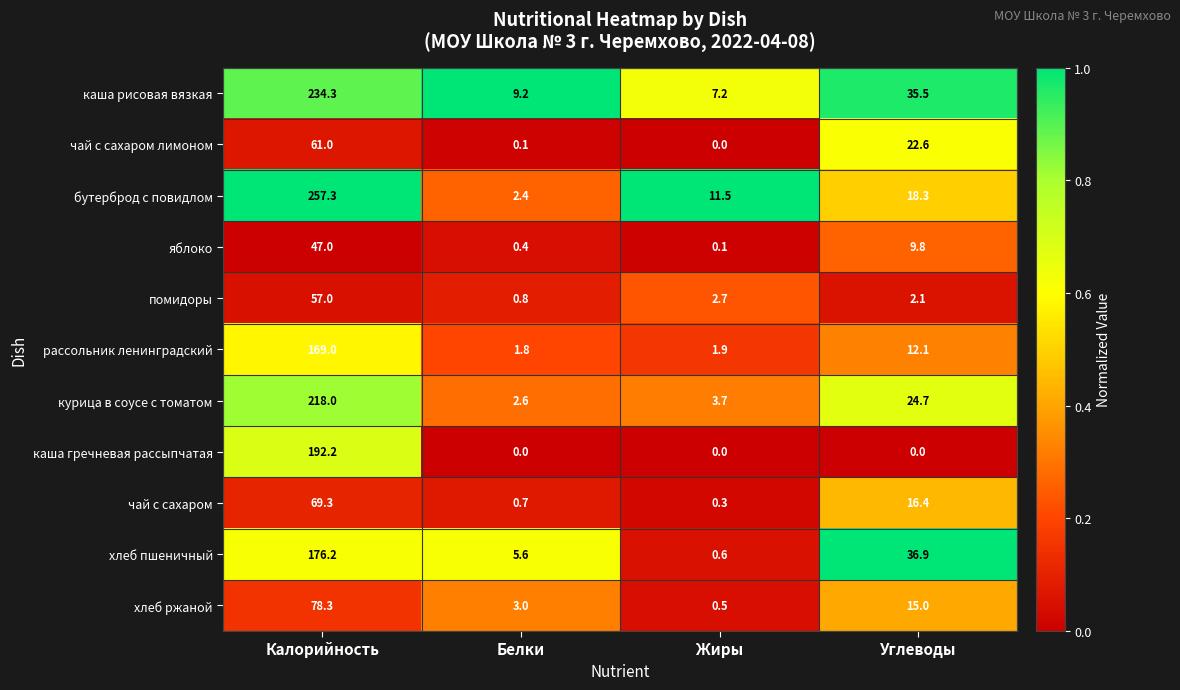

At Калорийность, list the series in order from largest to smallest.

бутерброд с повидлом, каша рисовая вязкая, курица в соусе с томатом, каша гречневая рассыпчатая, хлеб пшеничный, рассольник ленинградский, хлеб ржаной, чай с сахаром, чай с сахаром лимоном, помидоры, яблоко